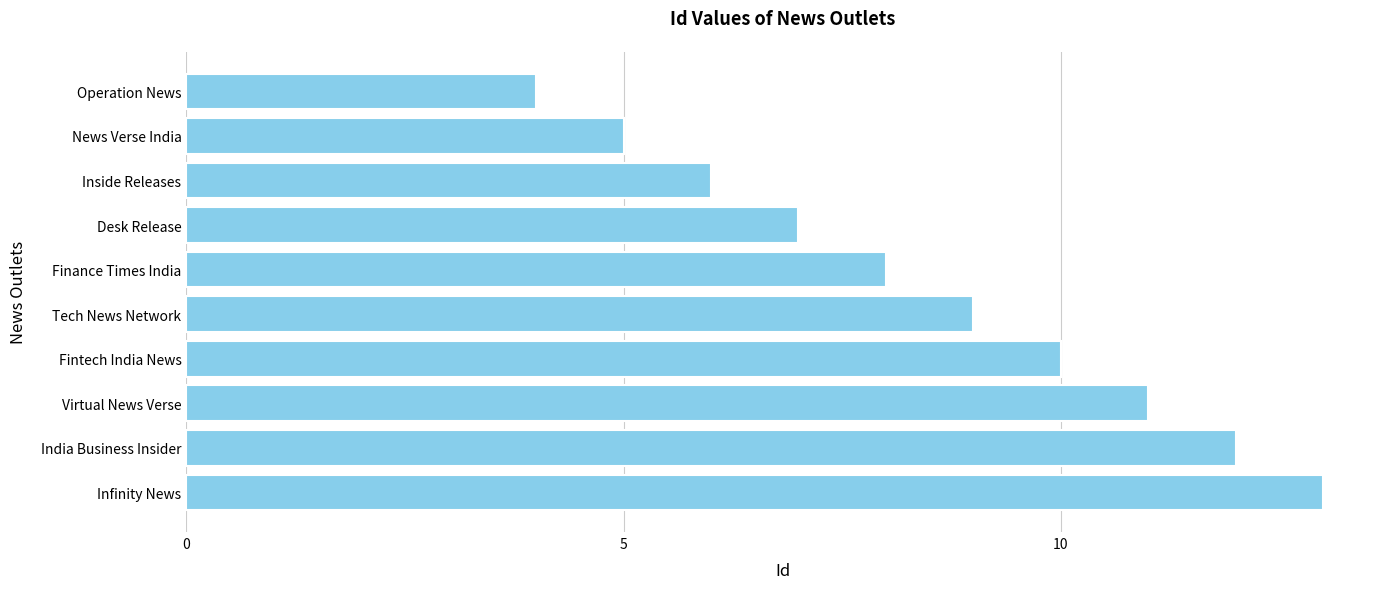

Rank the categories by value from lowest to highest.

Operation News, News Verse India, Inside Releases, Desk Release, Finance Times India, Tech News Network, Fintech India News, Virtual News Verse, India Business Insider, Infinity News